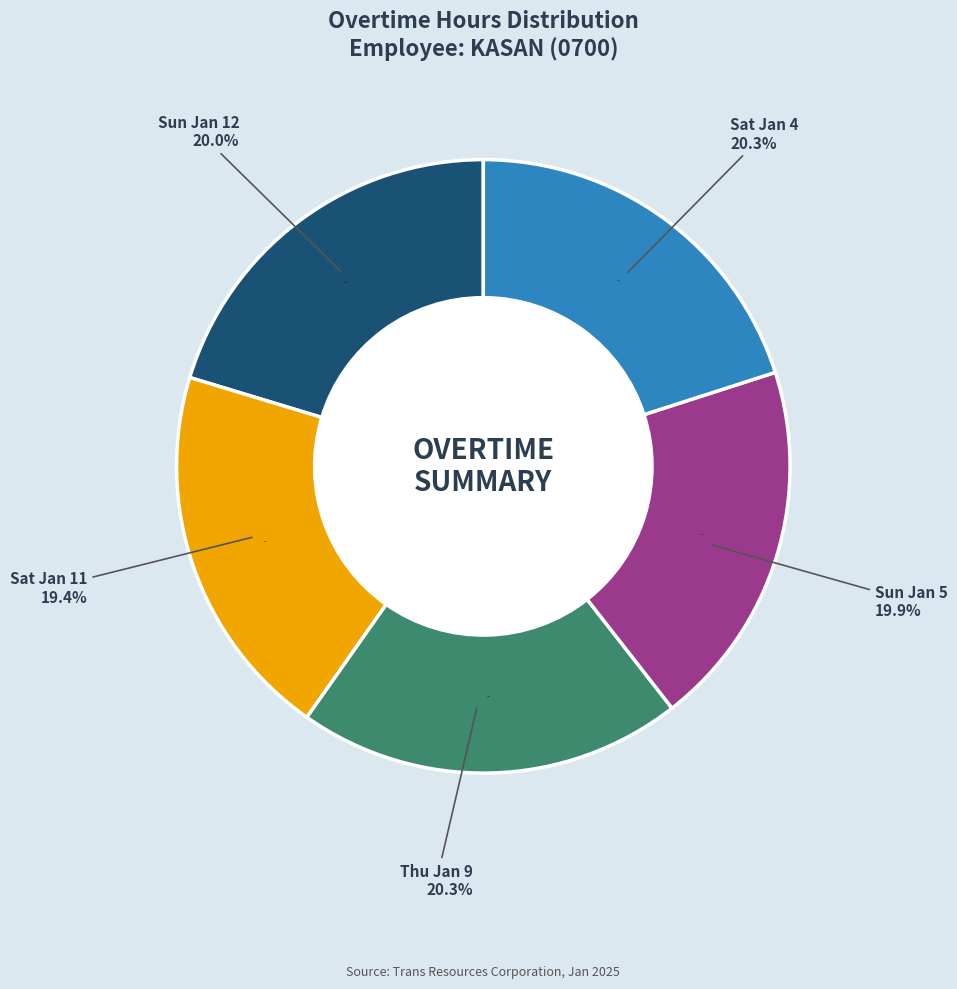

To the nearest percent, what is the average slice percentage?

20%